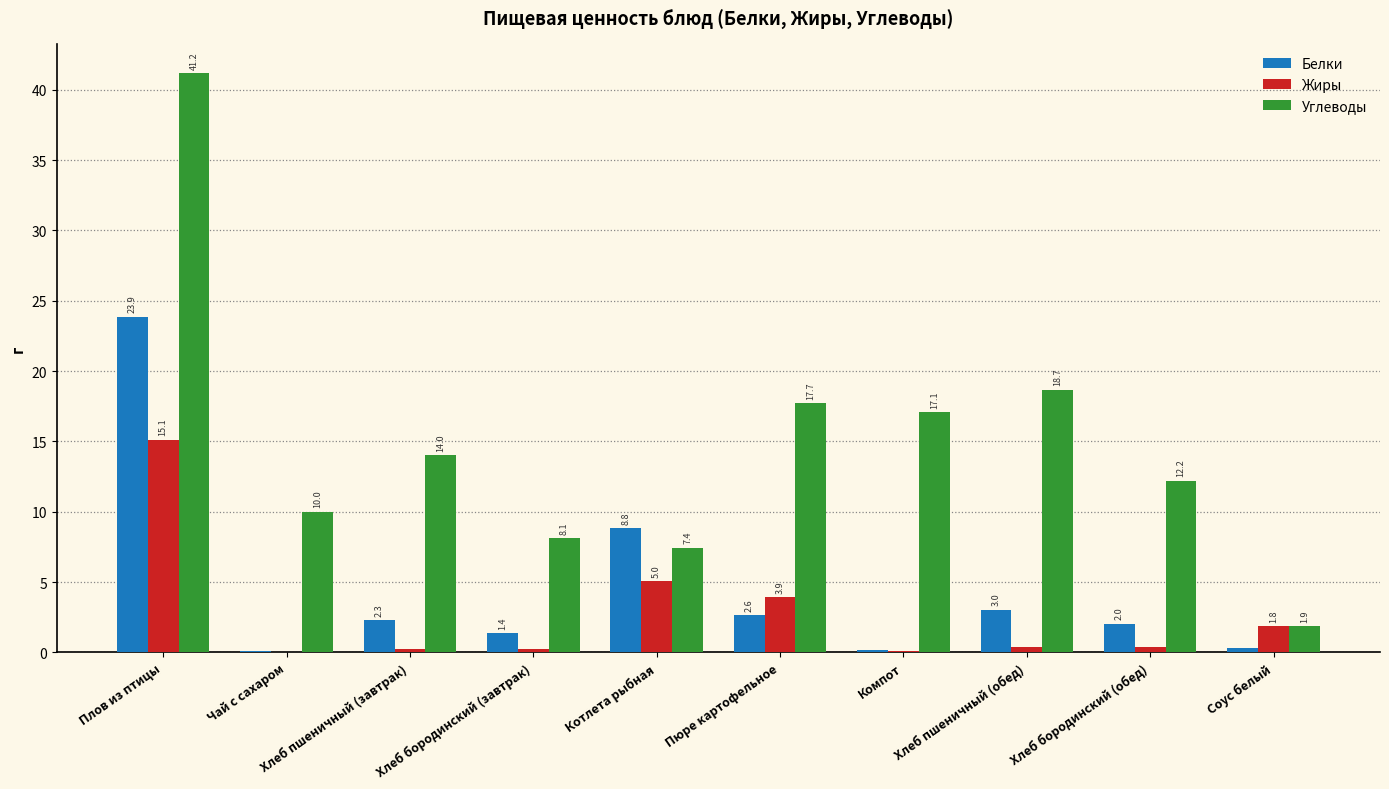

Which series changed the most between Плов из птицы and Компот?

Углеводы